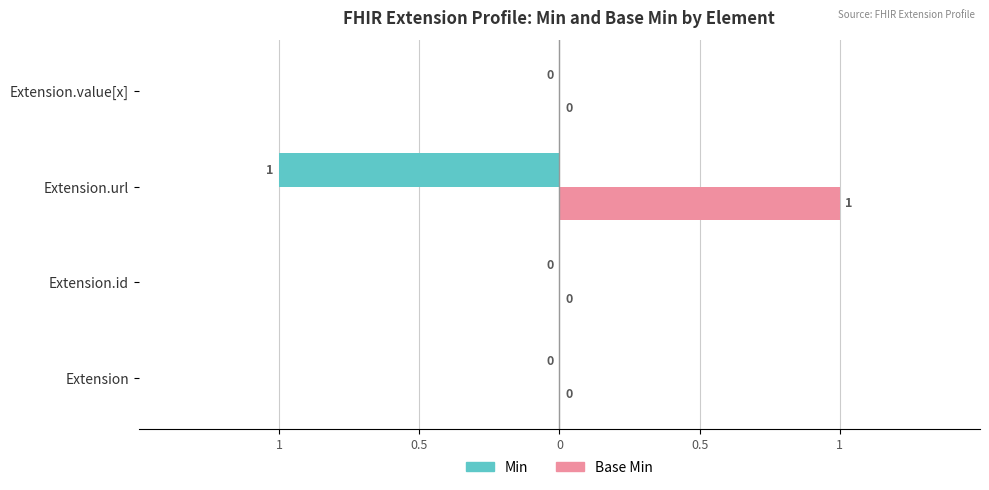

What are all the series names shown in the legend?

Min, Base Min